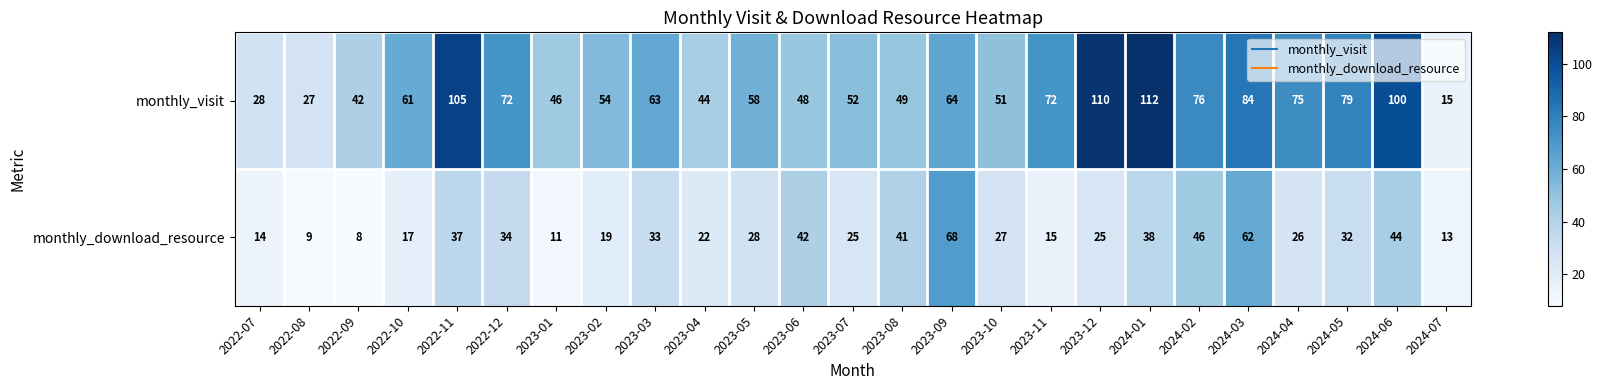

What is the minimum value shown in the chart?

8